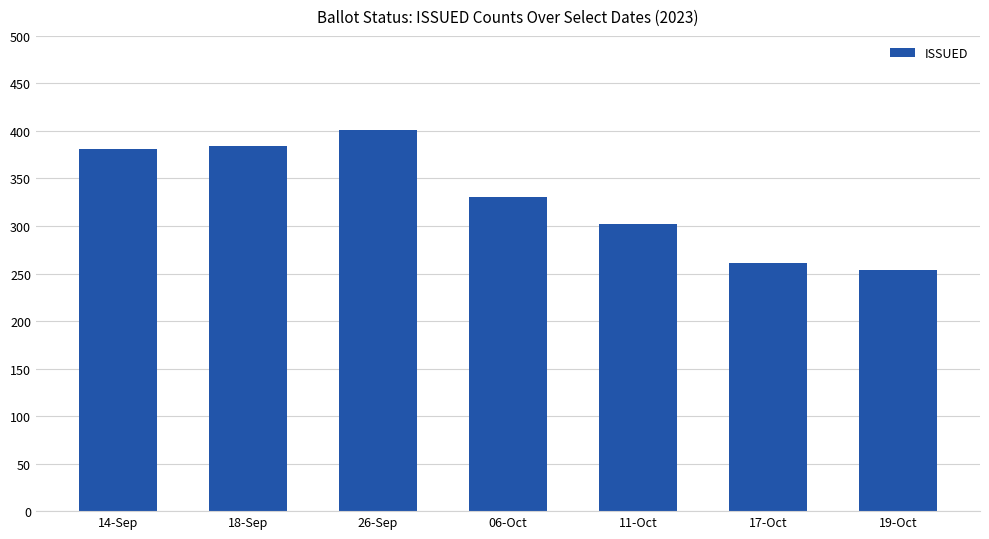

What is the greatest value displayed?

401